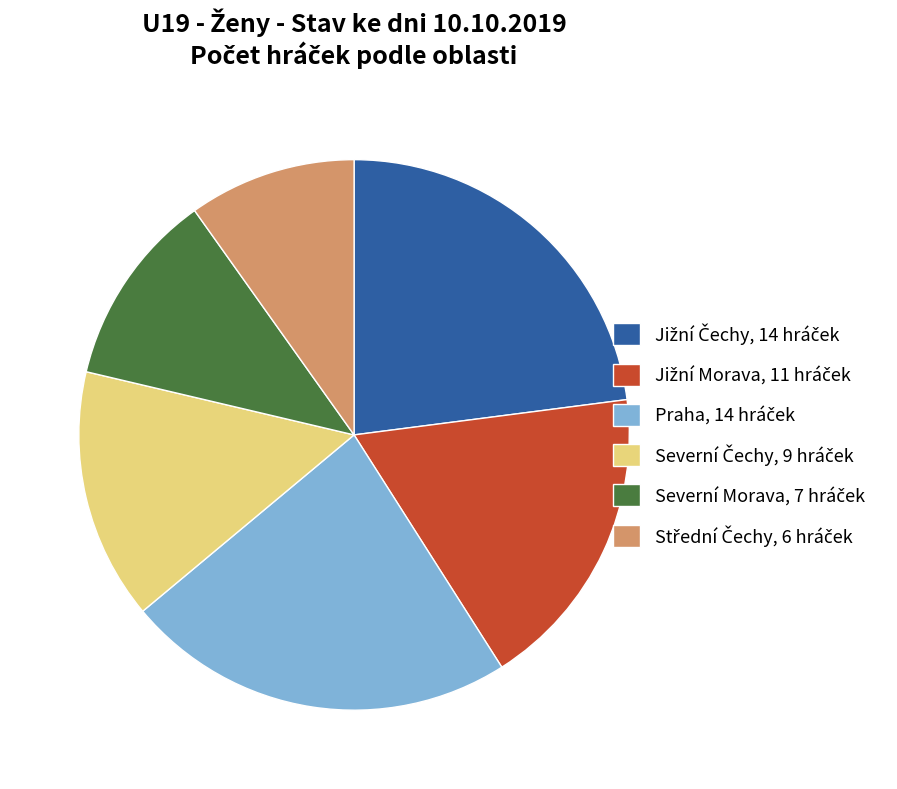

Does any single category account for the majority?

No